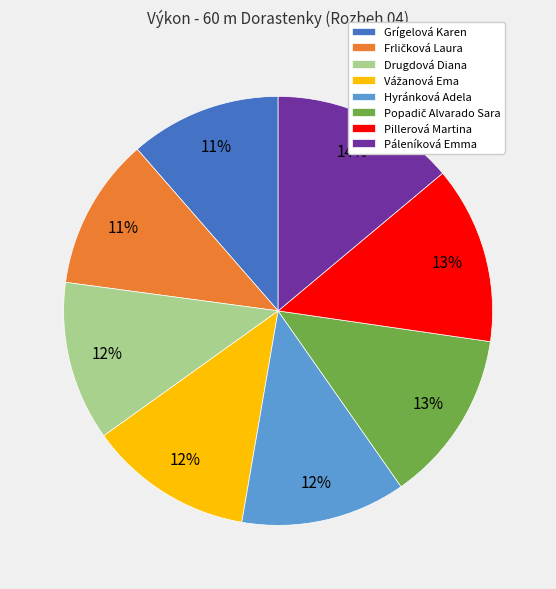

To the nearest percent, what portion does Páleníková Emma represent?

14%